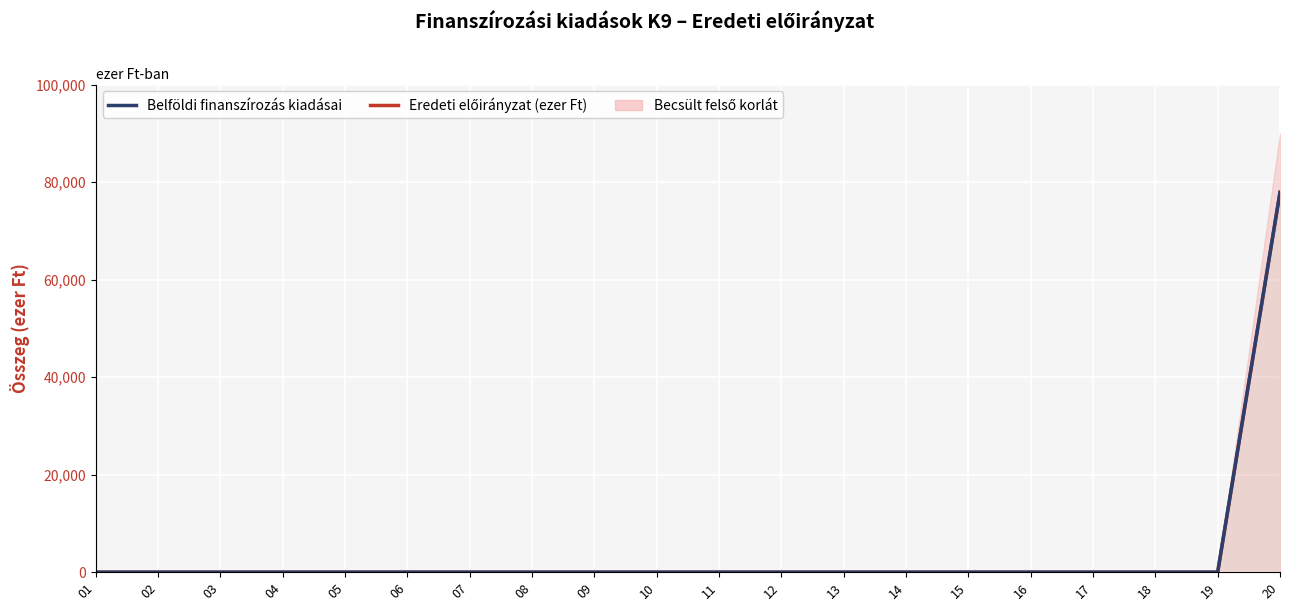

Reading right to left, list all the values displayed in this chart.

Eredeti előirányzat (ezer Ft): 77883	0	0	0	0	0	0	0	0	0	0	0	0	0	0	0	0	0	0	0
Belföldi finanszírozás kiadásai: 77883	0	0	0	0	0	0	0	0	0	0	0	0	0	0	0	0	0	0	0